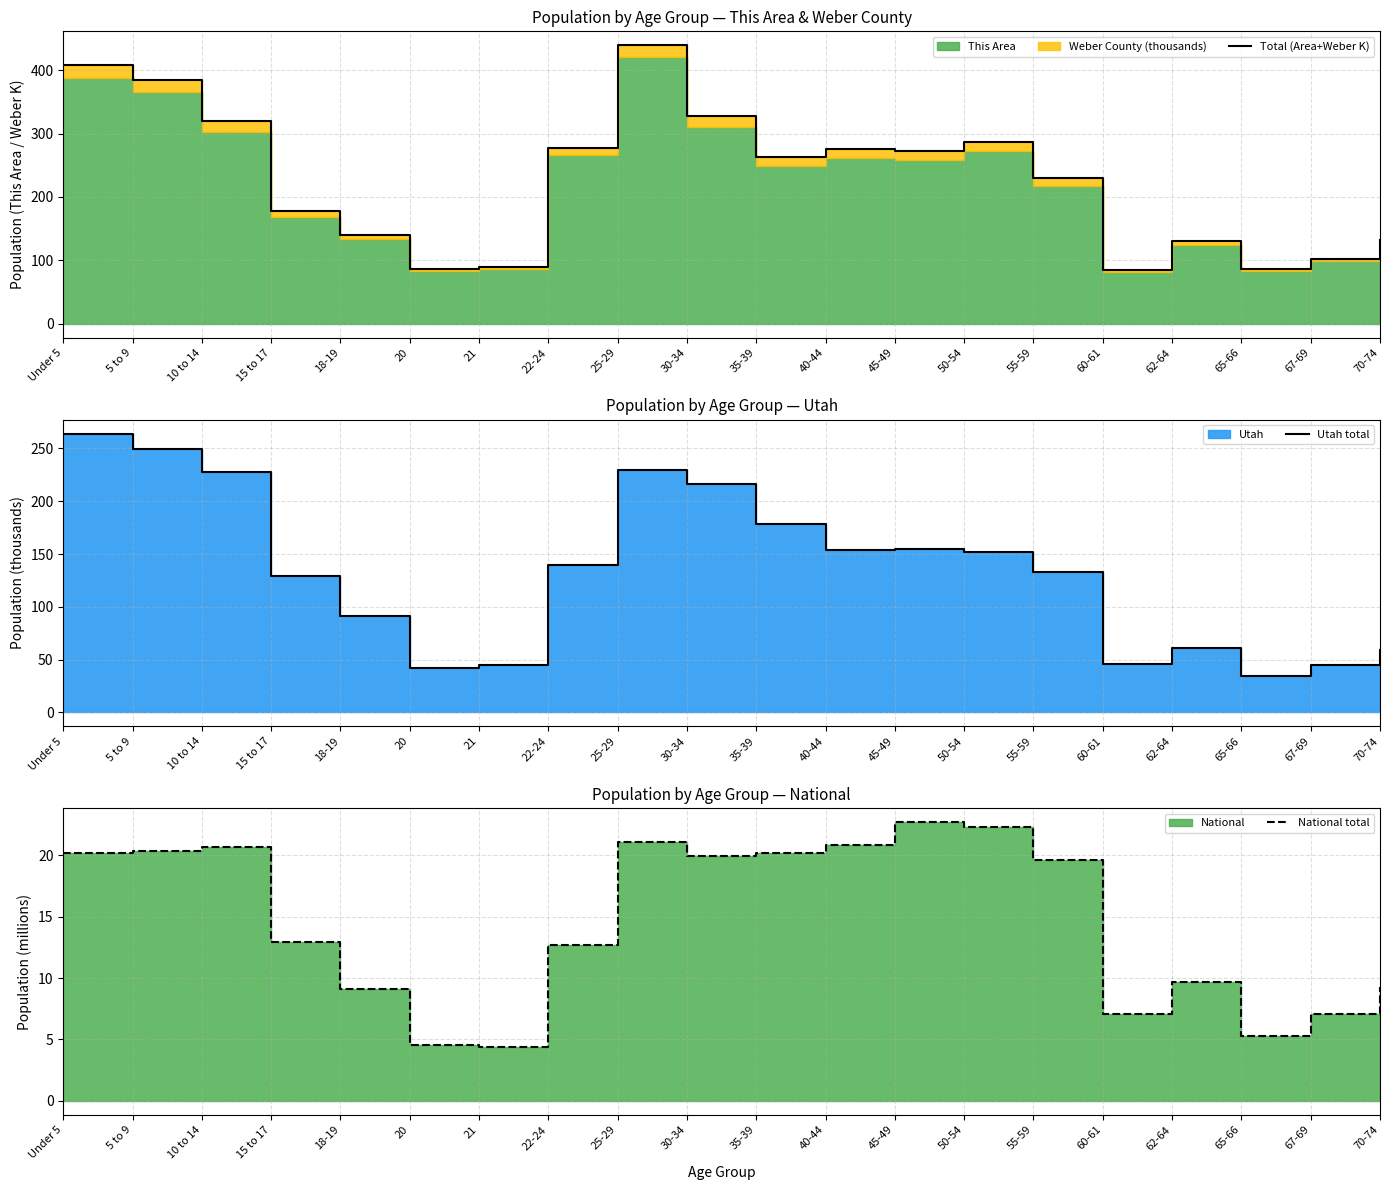

What is the difference between the maximum and minimum values in the National total series?

18.4